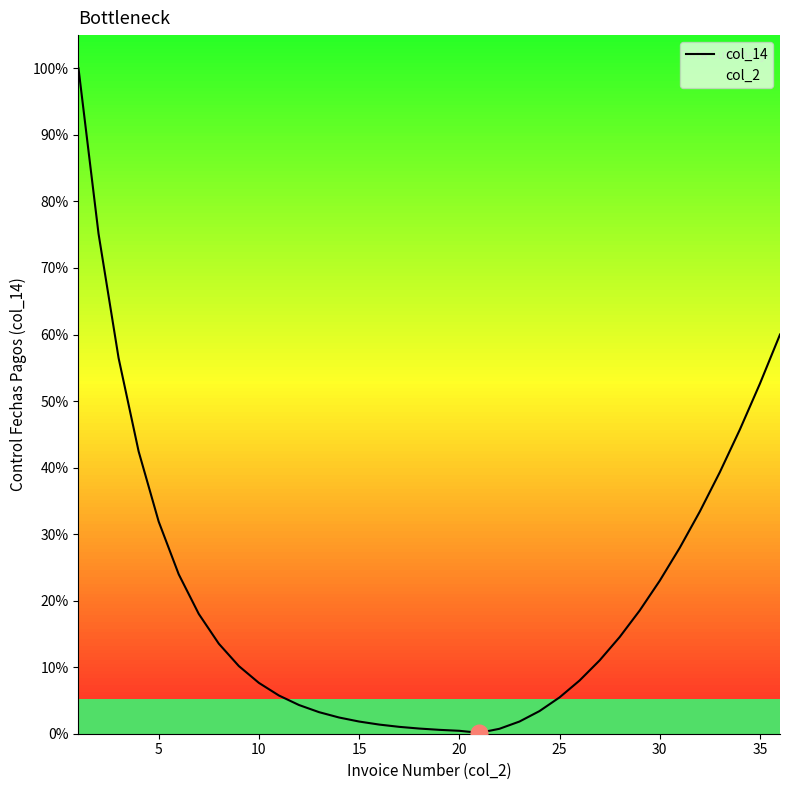

True or false: col_14 has a value of 1.8 at 15.

True